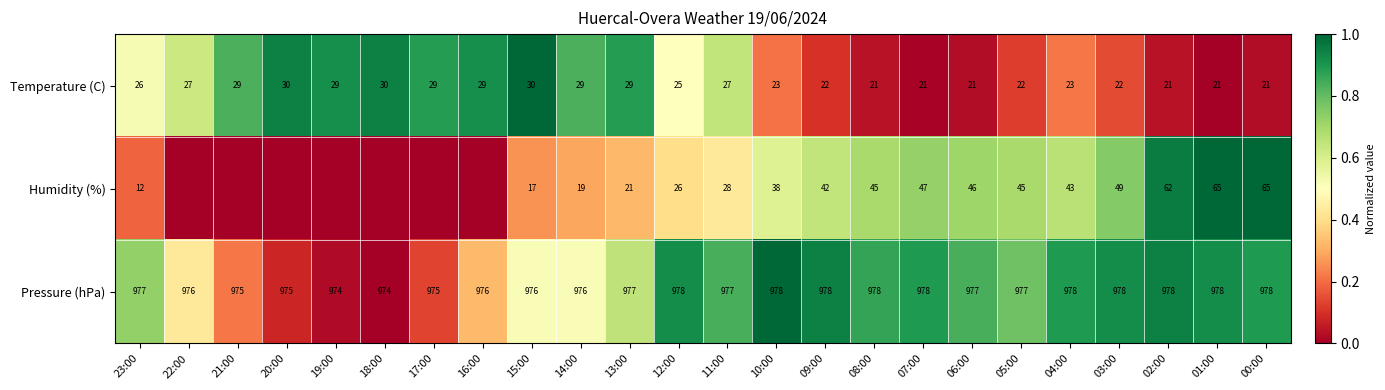

Is the value of Humidity (%) at 04:00 greater than the value of Pressure (hPa) at 00:00?

No